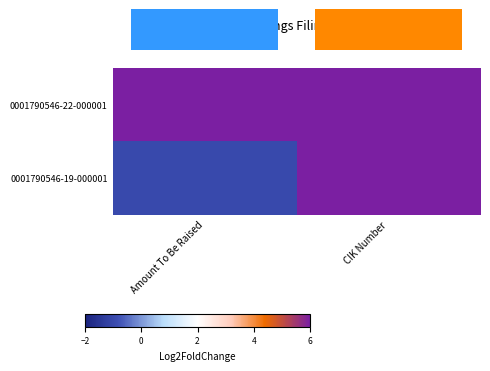

At CIK Number, list the series in order from smallest to largest.

0001790546-22-000001, 0001790546-19-000001